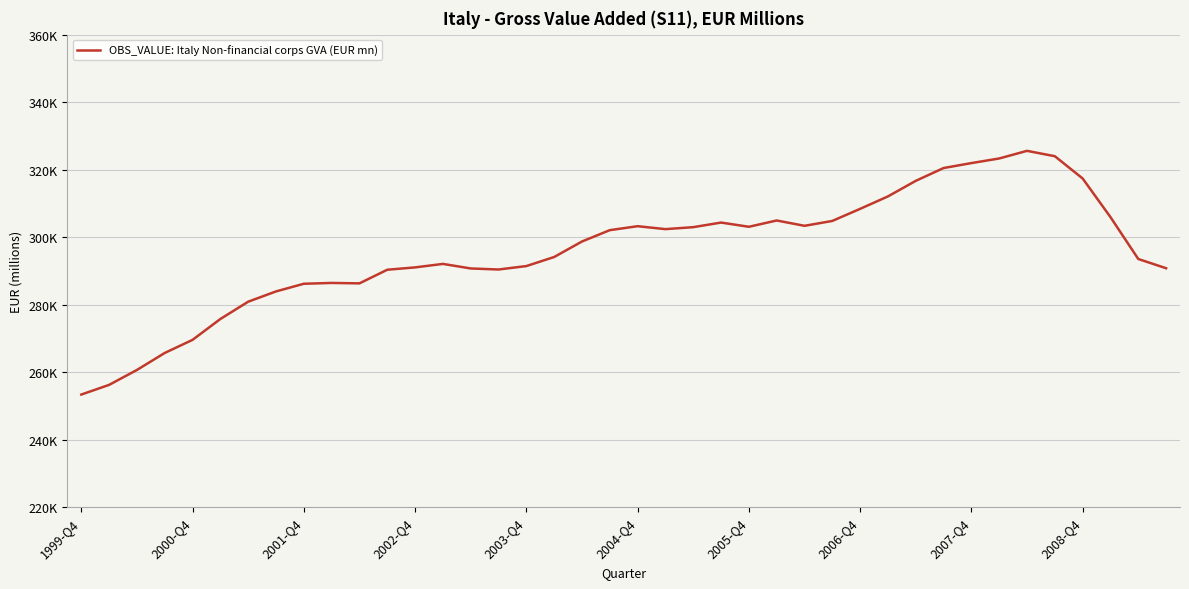

Does the chart display data point markers on the line(s)?

No